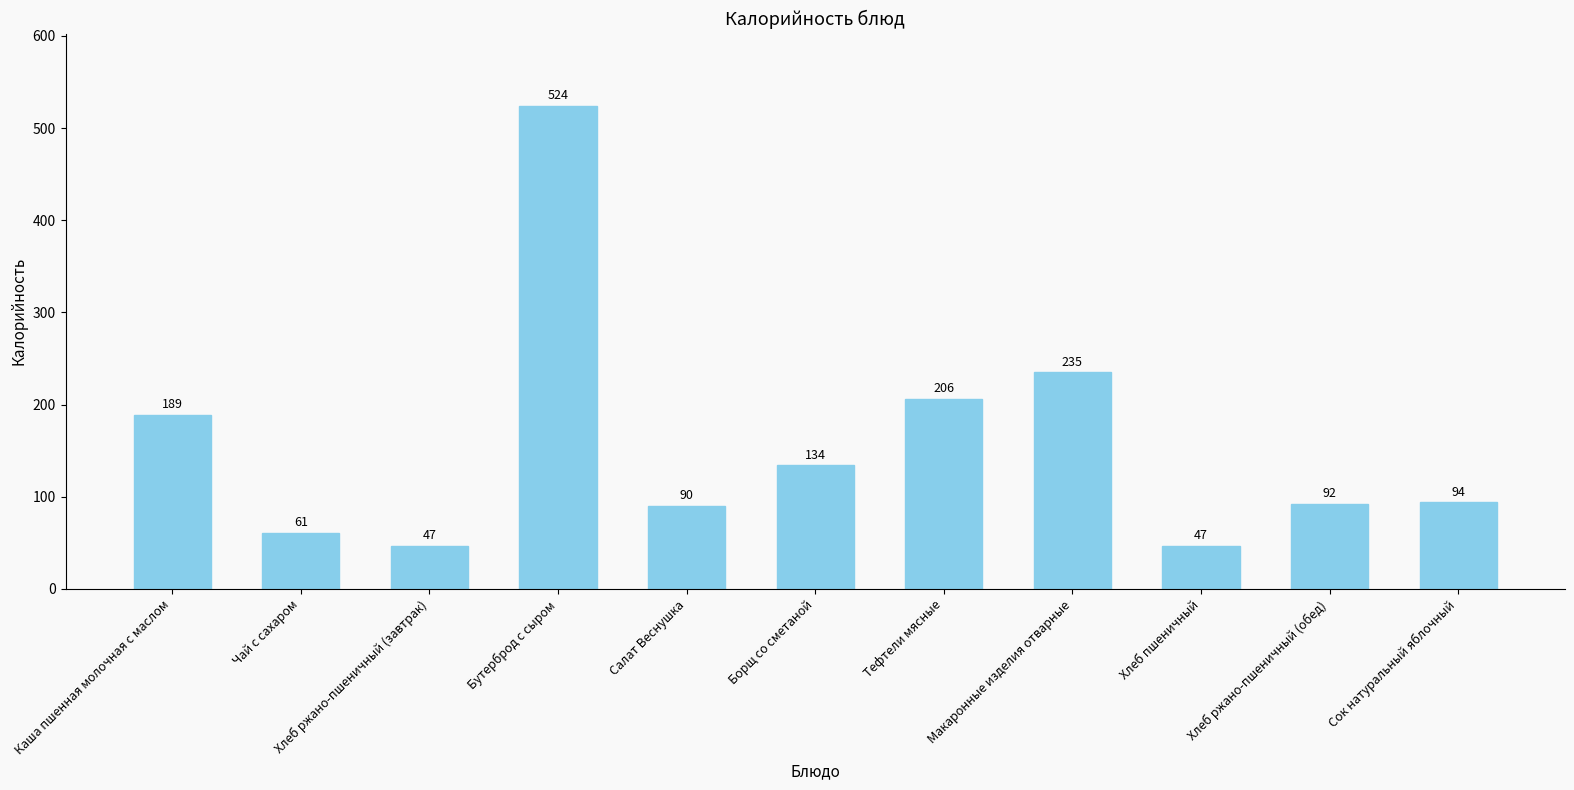

The value at Чай с сахаром is 61. True or false?

True